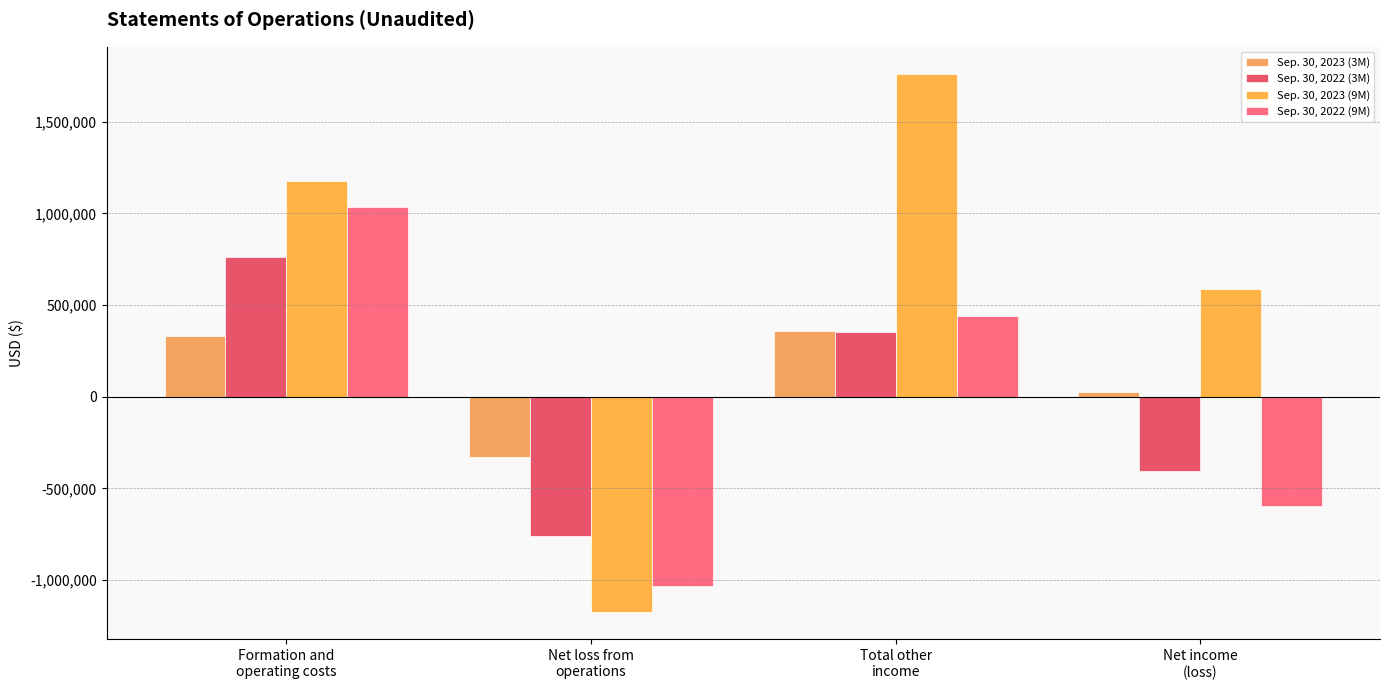

Are the bars horizontal?

No